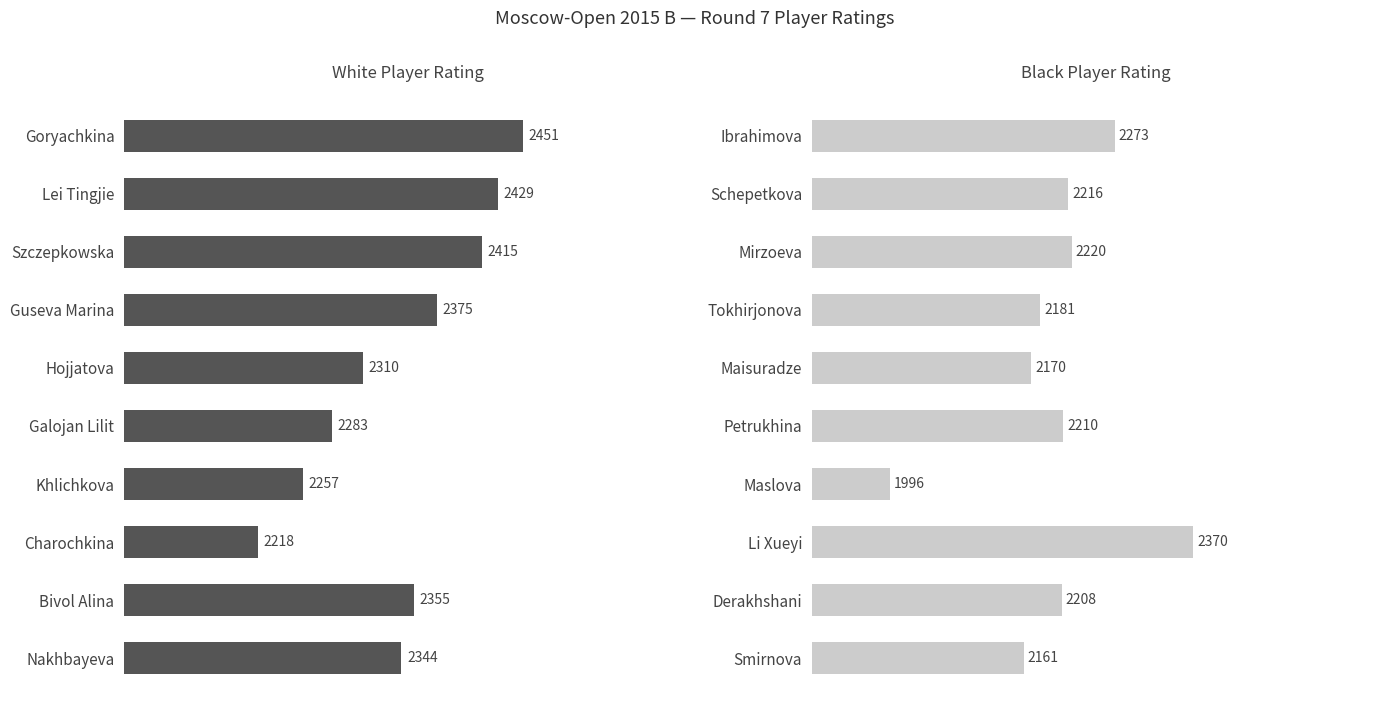

What is the value of the White (Rating) bar at the 3rd from the left?

2415